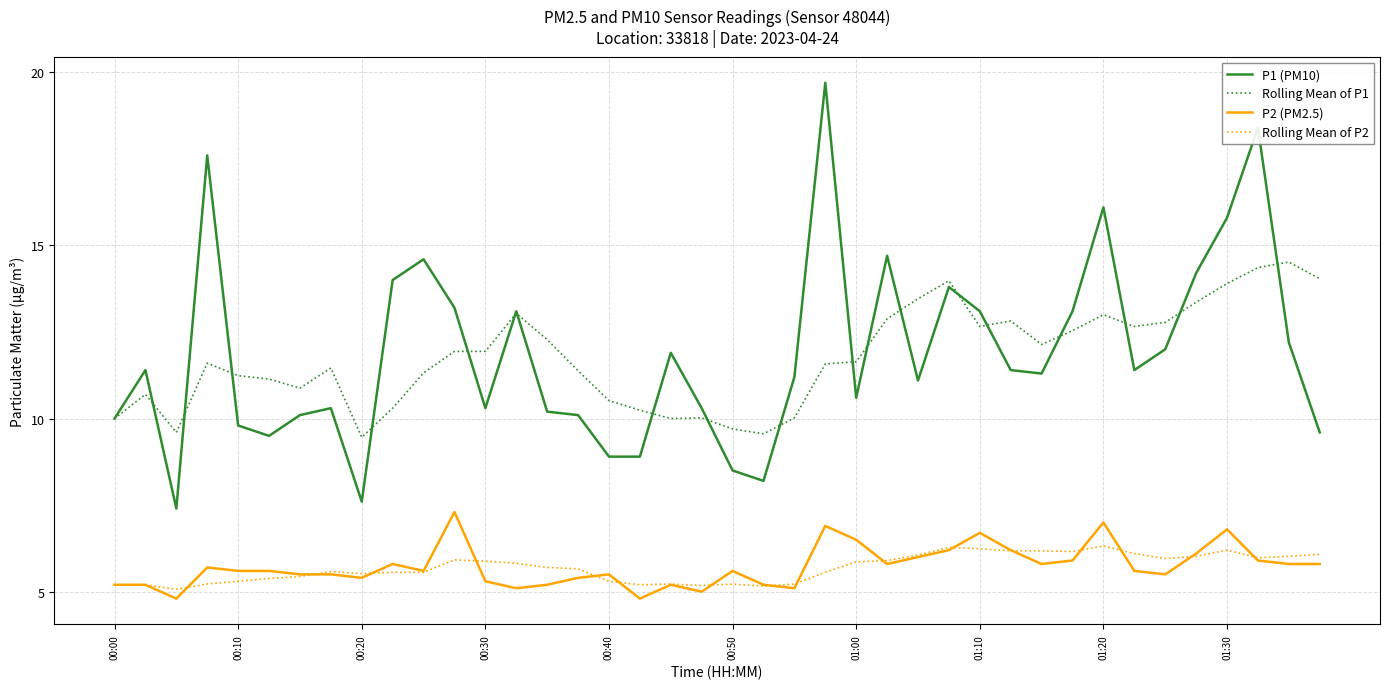

True or false: Rolling Mean of P2 and Rolling Mean of P1 intersect in this chart.

False